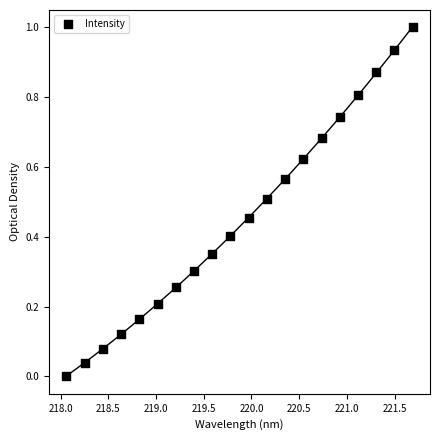

What is the range of X values (max minus min)?

3.6